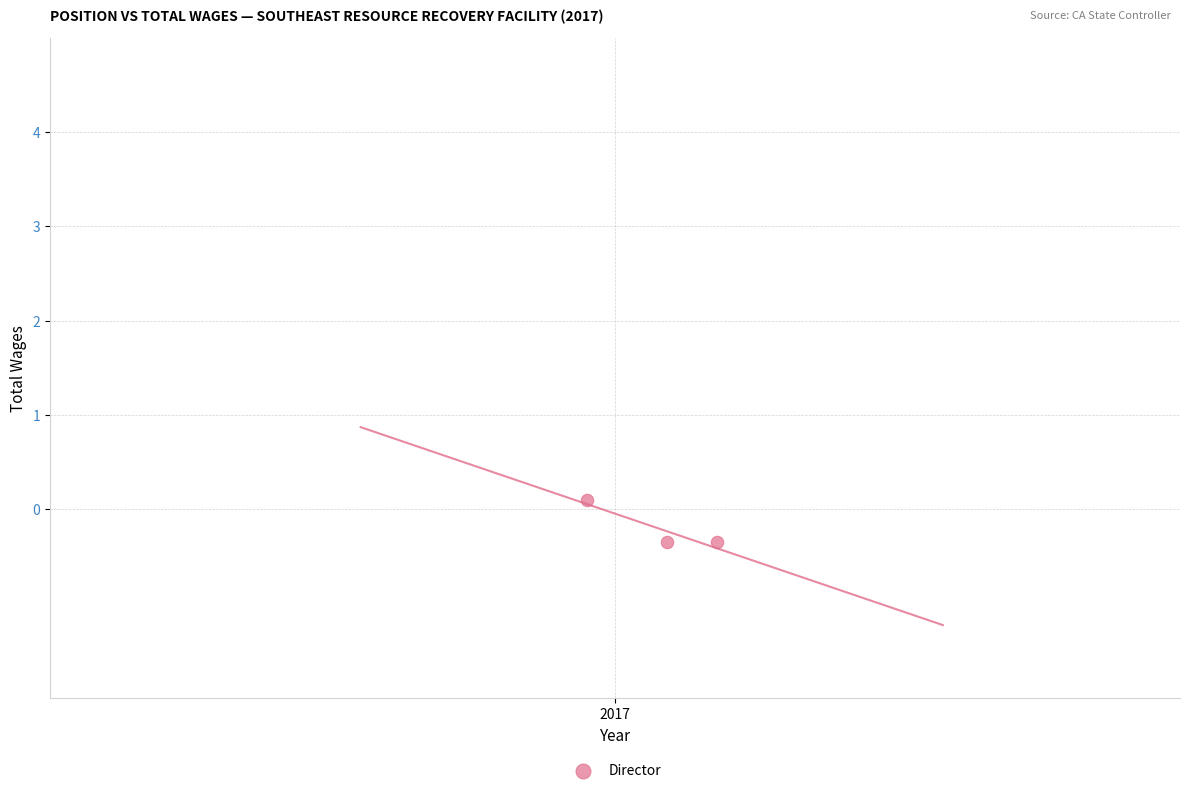

What is the average X value?

2017.0